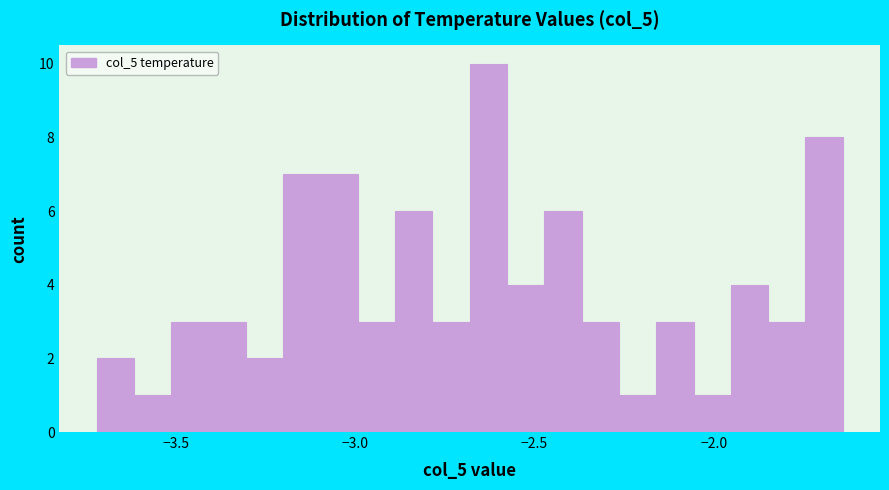

Around what value on the x-axis is the tallest bar? Give the approximate position of its centre, as read against the axis.

-2.65